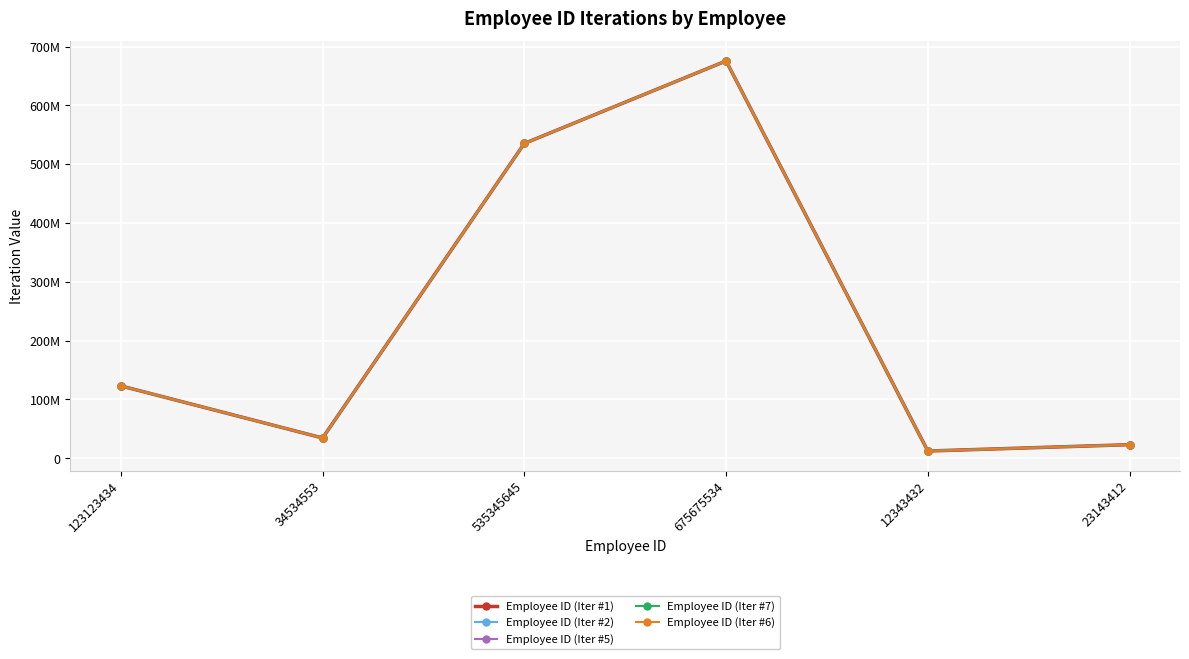

What is the value of the Employee ID (Iter #6) point at the 4th from the left?

675675534